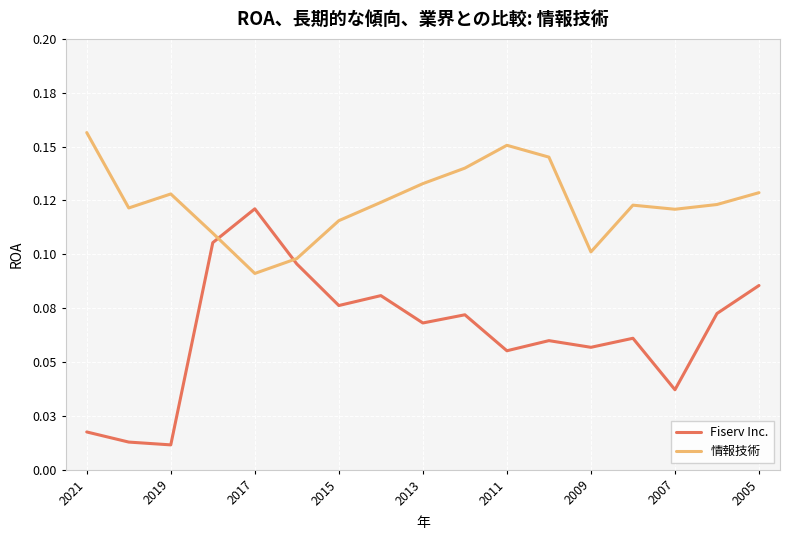

What are all the series names shown in the legend?

Fiserv Inc., 情報技術